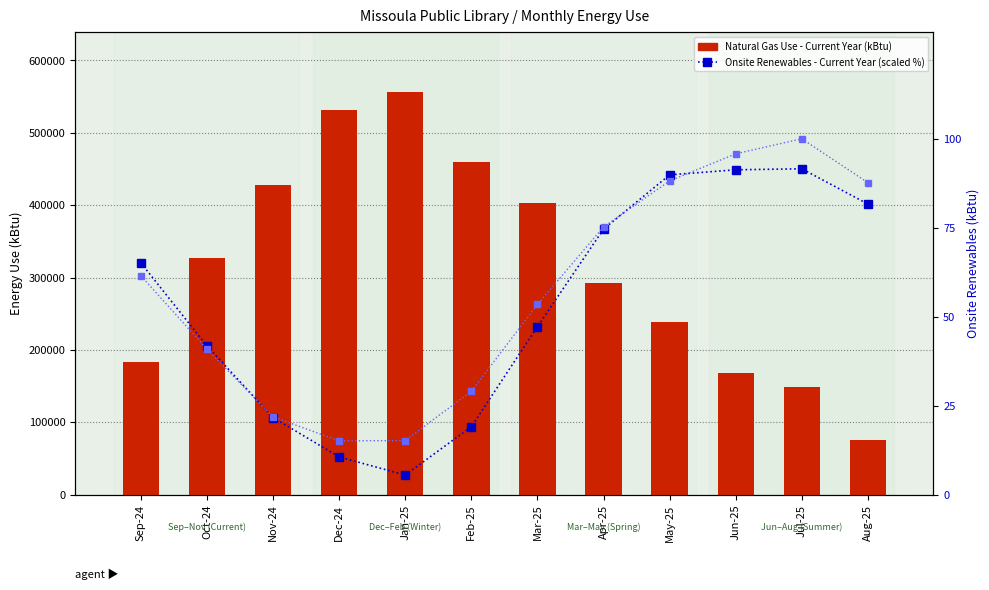

At how many categories does at least one series exceed 483084?

2